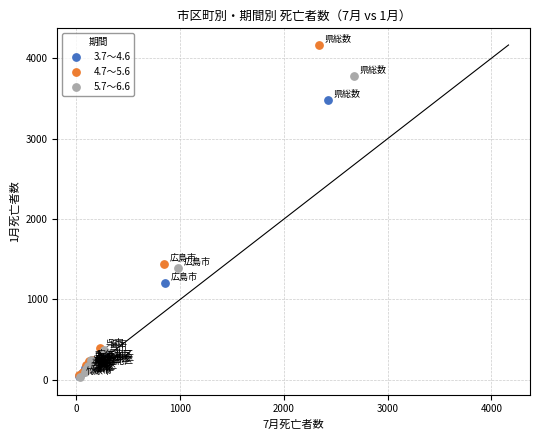

Which series has the largest Y range (max minus min)?

4.7～5.6